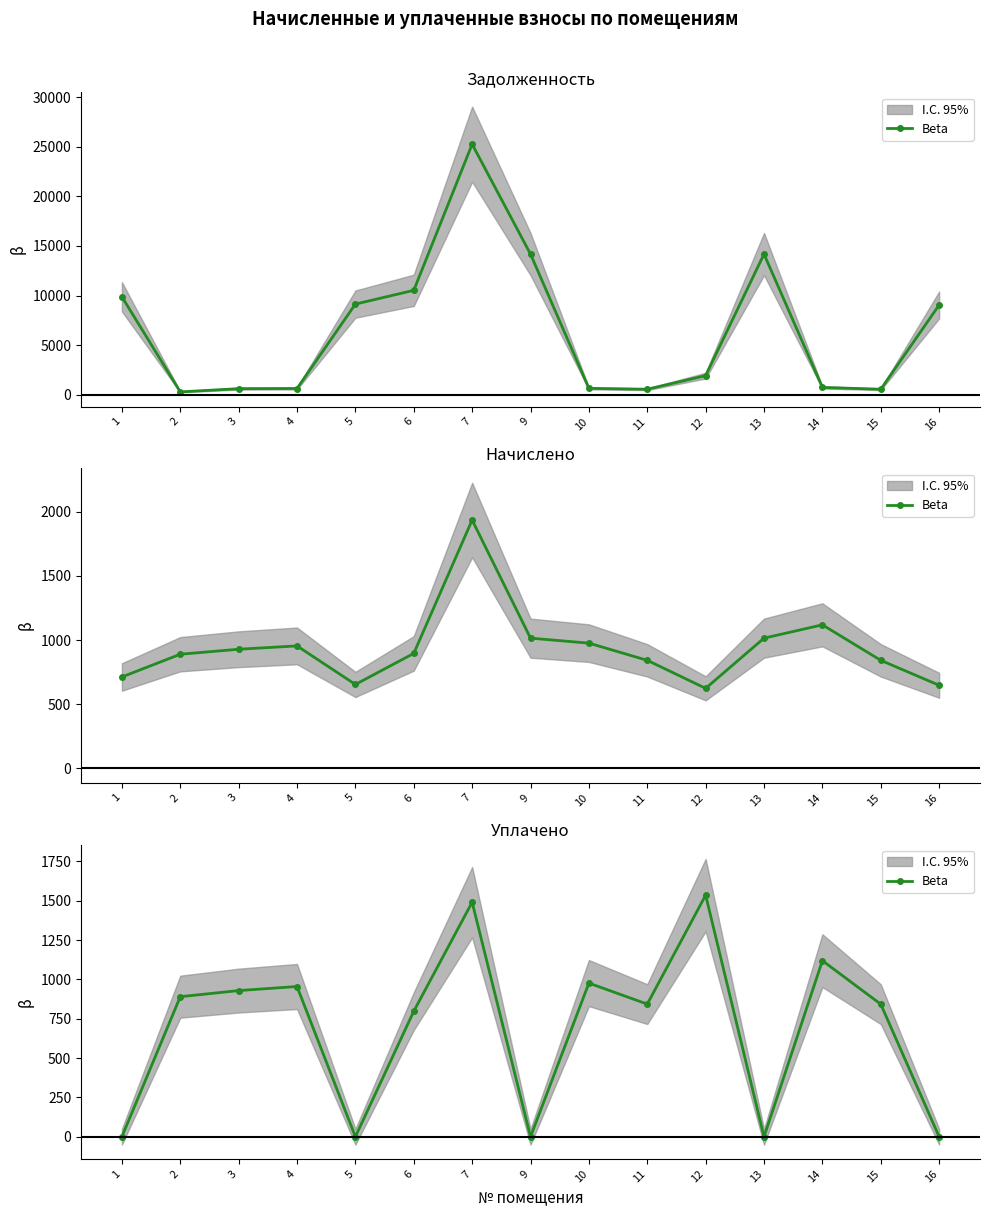

True or false: the data shows 1137.4 at 6.

False